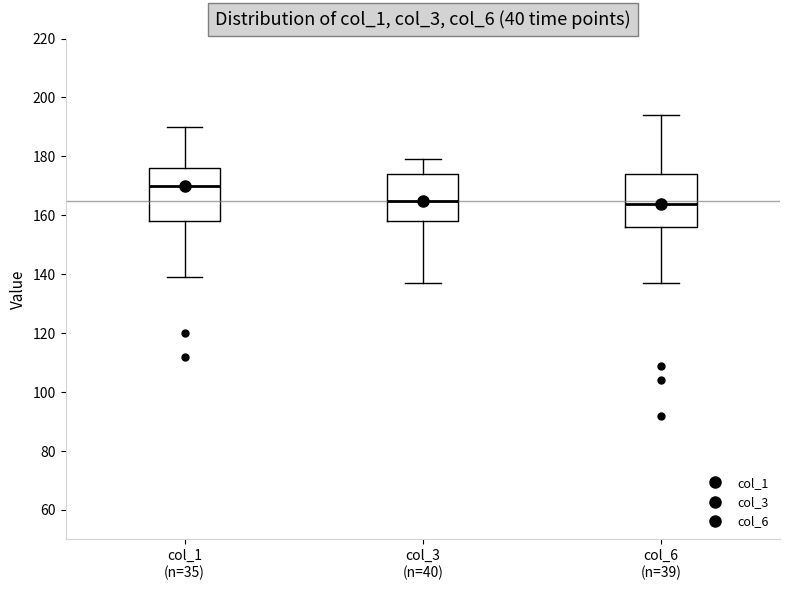

Where does the lower whisker of the box for col_6 (n=39) end on the y-axis? The values are not printed on the chart, so give them approximately, as read against the axis.

138